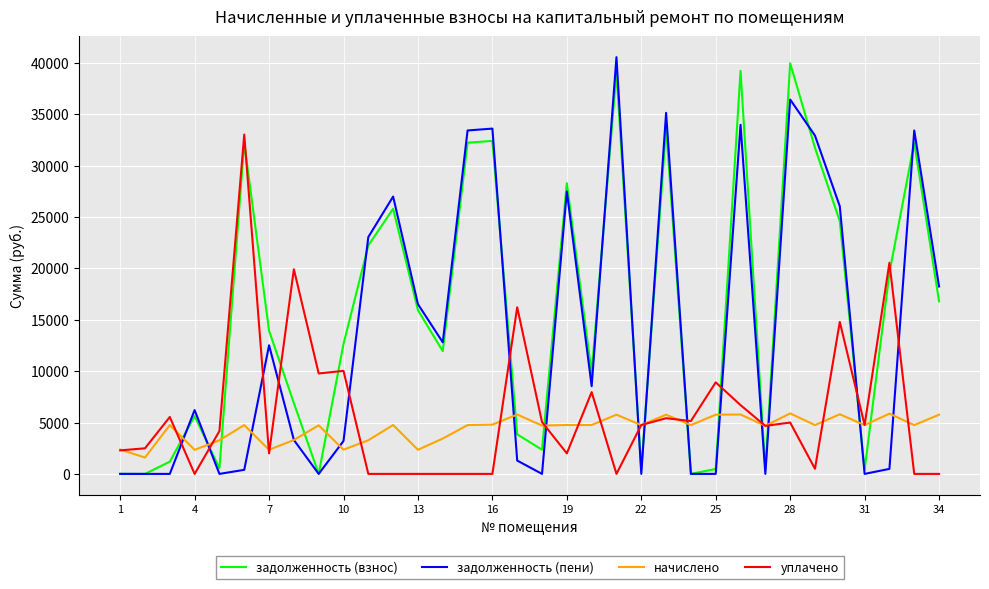

What is the highest value of the уплачено series?

33030.9